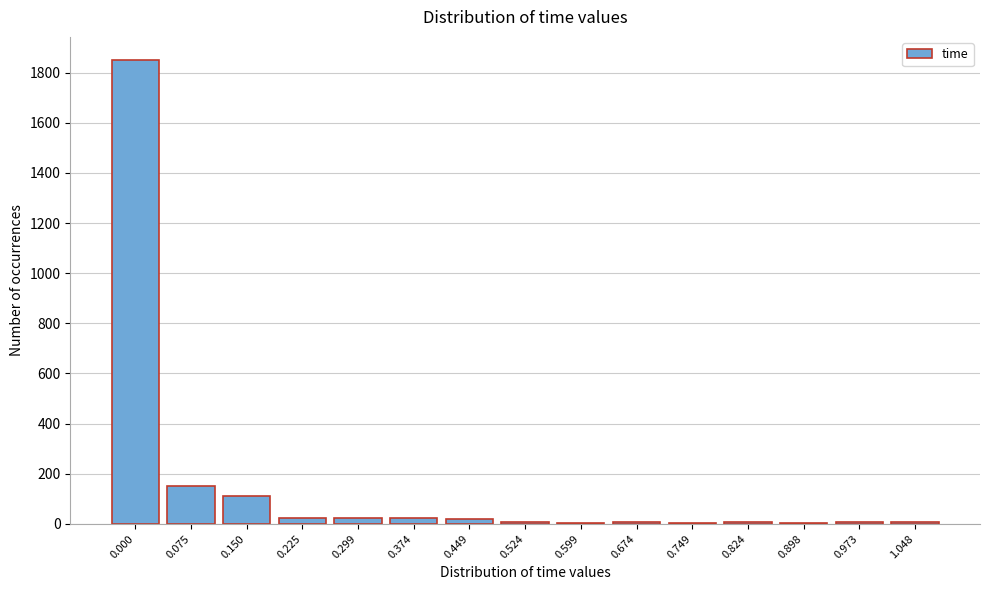

The value at 0.150 is 110. True or false?

True